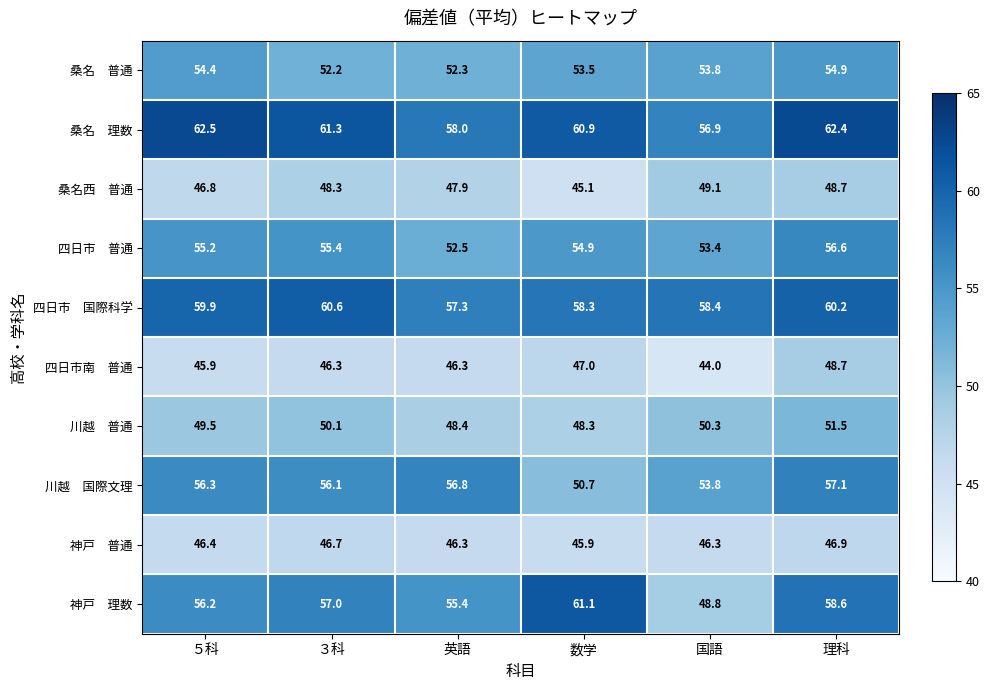

What is the spread (max minus min) of values at 数学?

16.0